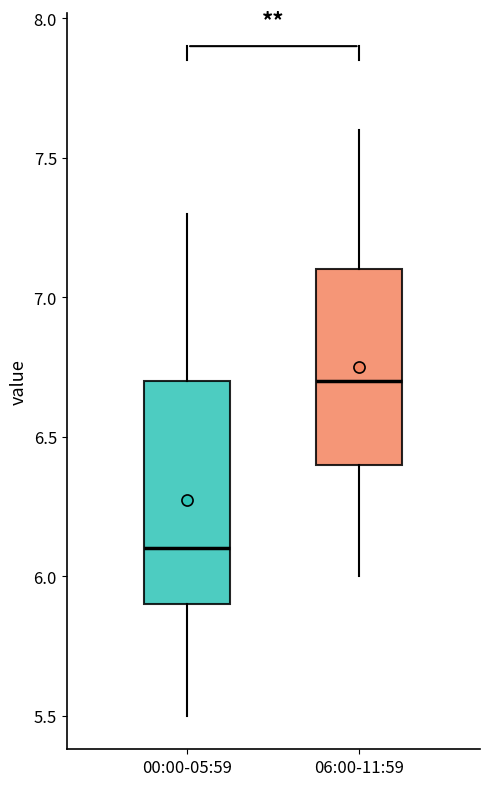

Which box is the tallest, from its lower edge to its upper edge?

00:00-05:59